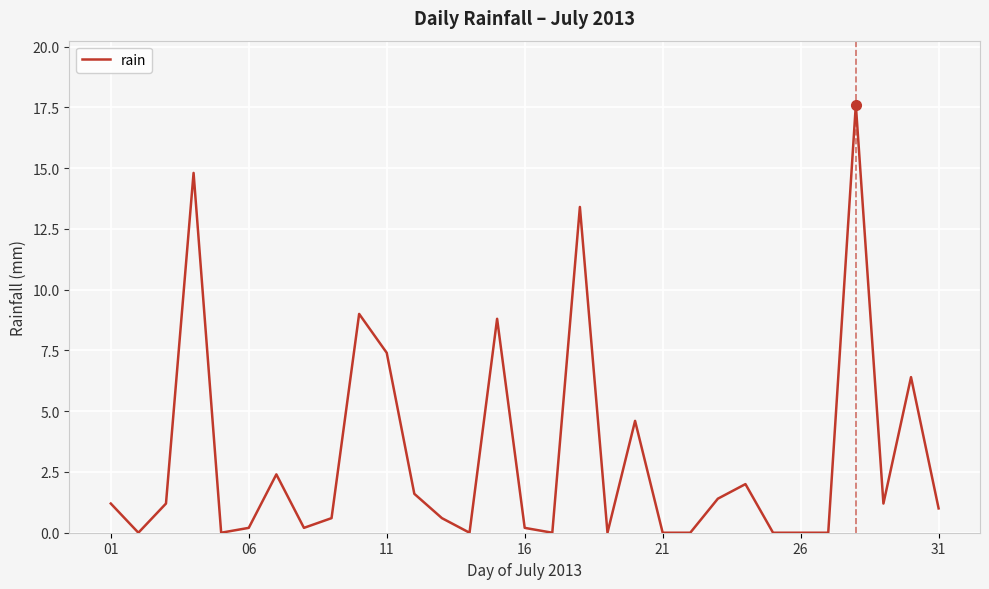

What is the difference between the maximum and minimum values?

17.6